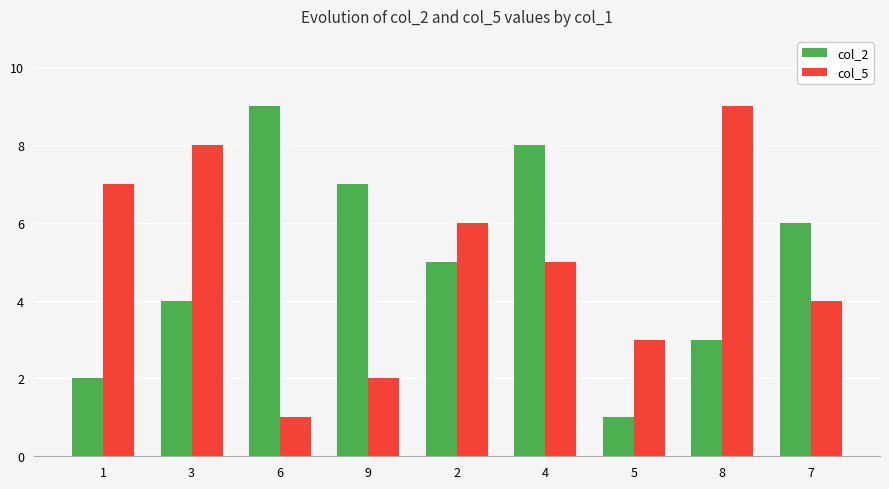

True or false: col_2 has a value of 4 at 3.

True